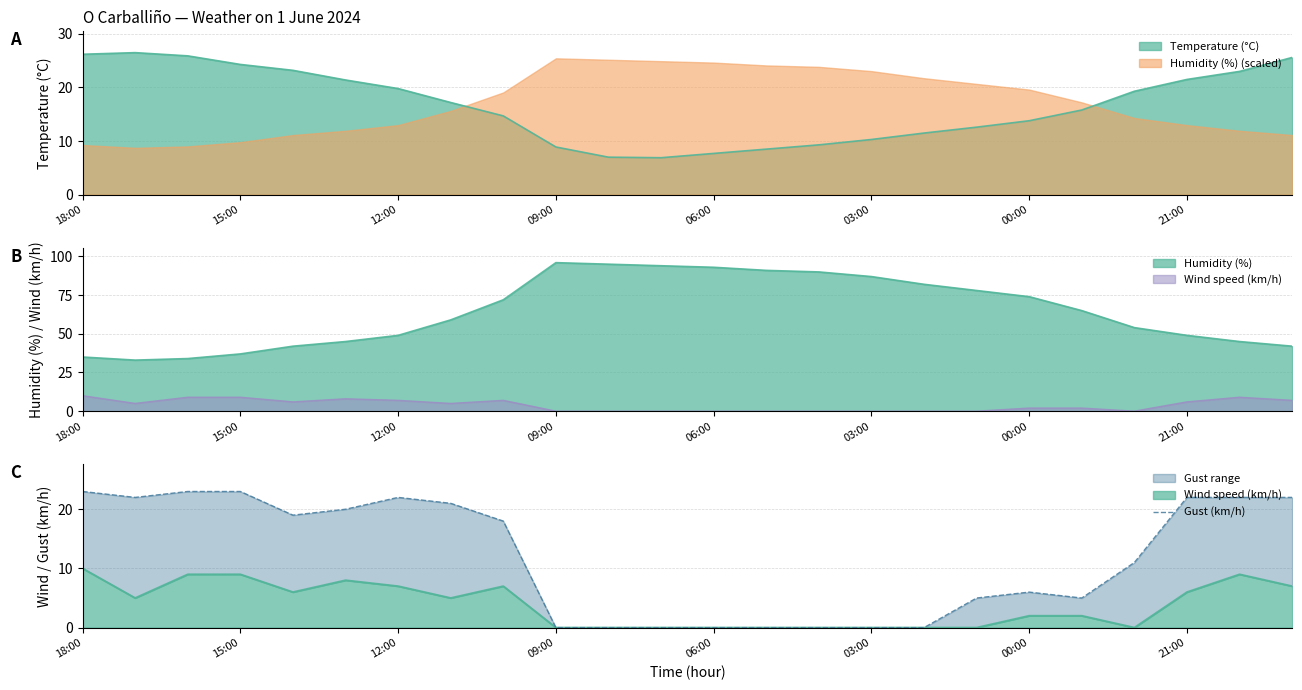

Reading left to right, extract all data points from this chart.

23	22	23	23	19	20	22	21	18	0	0	0	0	0	0	0	0	5	6	5	11	22	22	22